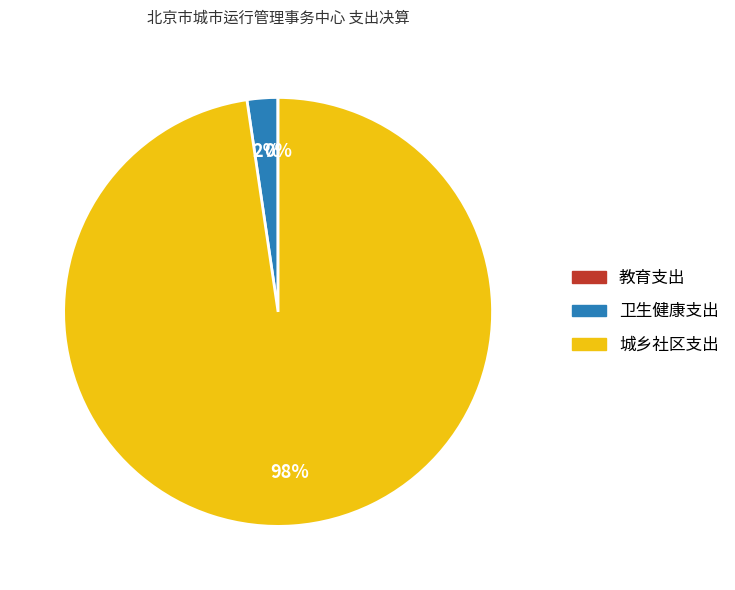

Combined, do 城乡社区支出 and 卫生健康支出 account for over 50%?

Yes